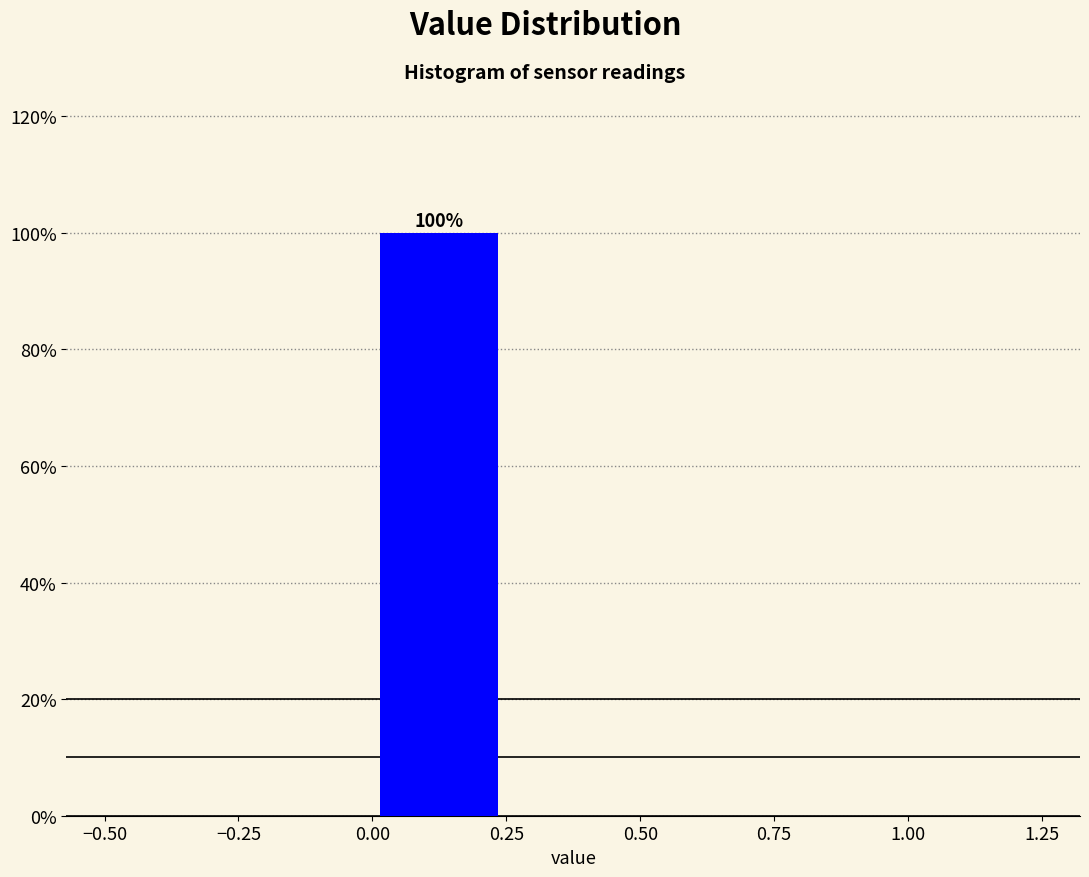

Which range on the x-axis has the tallest bar?

0.00 to 0.25